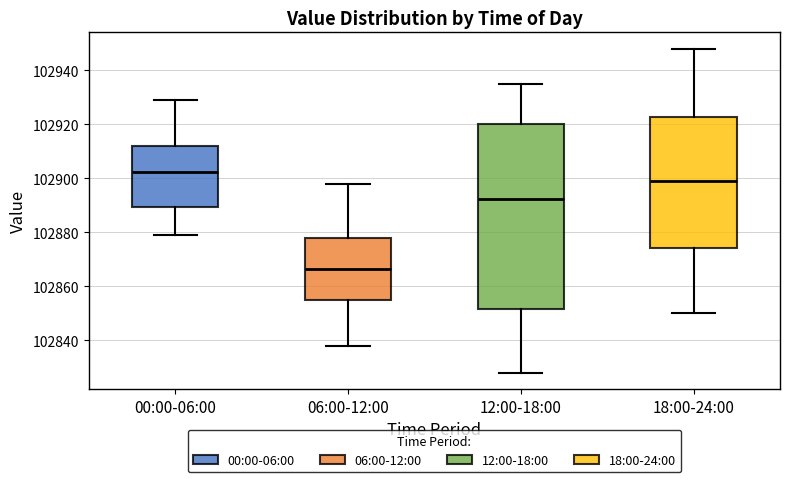

Reading left to right, read every box against the y-axis: the position of its median line, the range the box covers, and the ends of its whiskers. The values are not printed on the chart, so give them approximately, as read against the axis.

00:00-06:00: median 102902, box 102890 to 102912, whiskers 102880 to 102930
06:00-12:00: median 102866, box 102856 to 102878, whiskers 102838 to 102898
12:00-18:00: median 102892, box 102852 to 102920, whiskers 102828 to 102936
18:00-24:00: median 102900, box 102874 to 102922, whiskers 102850 to 102948